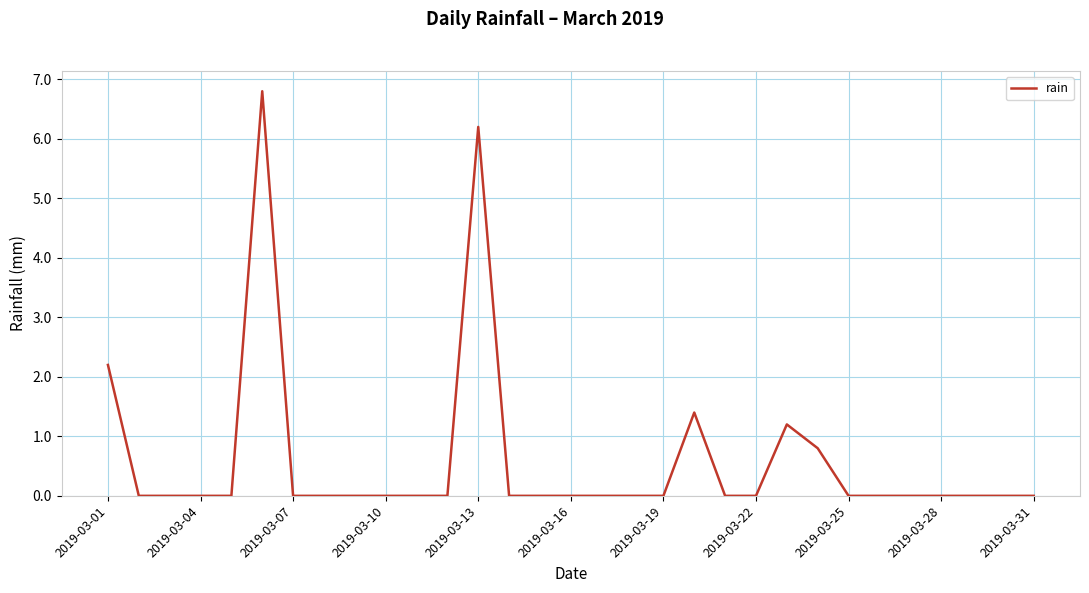

What is the greatest value displayed?

6.8